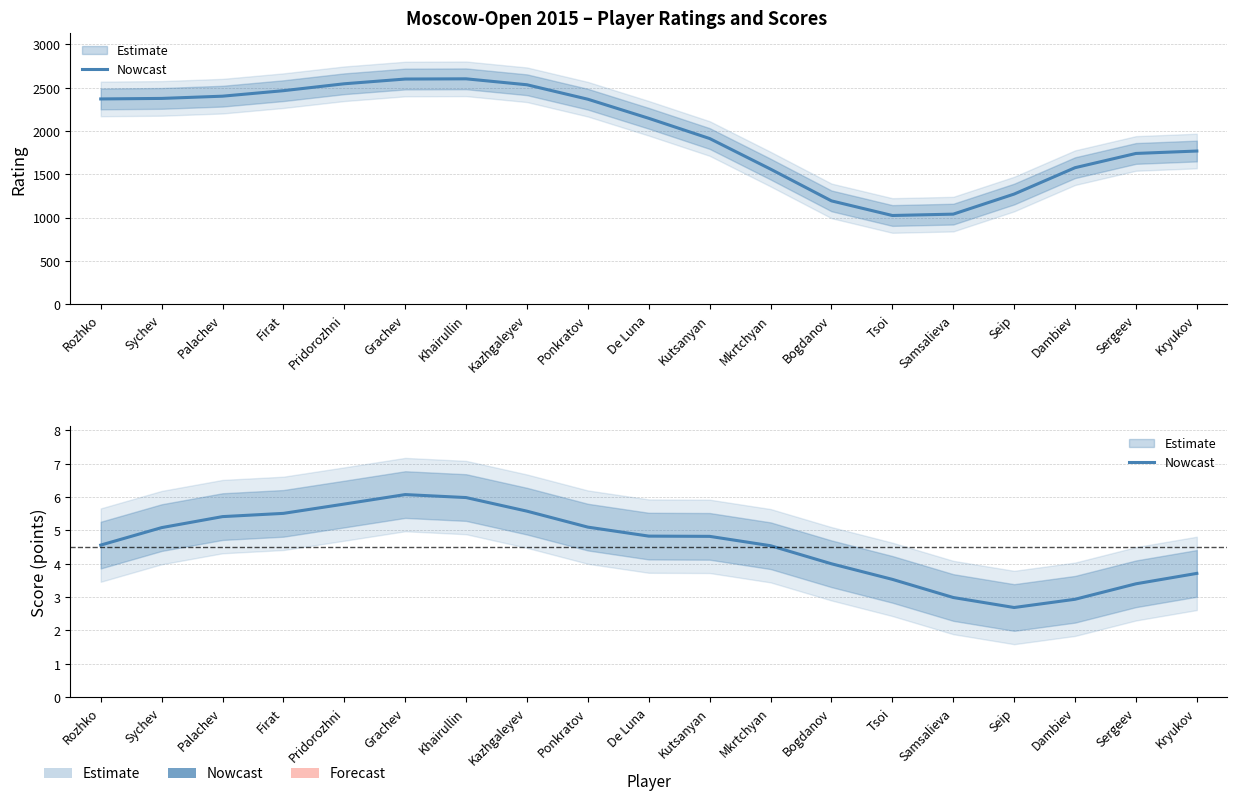

What is the difference between the second highest and second lowest values?

3.0